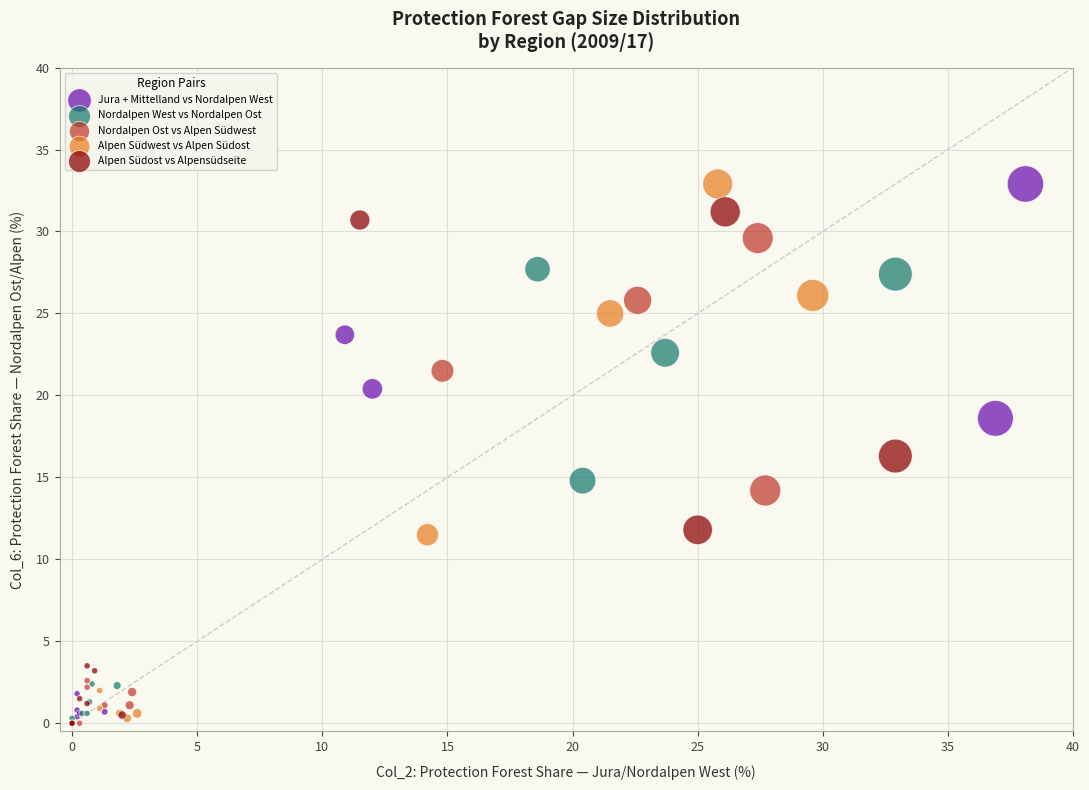

What are all the series names shown in the legend?

Jura + Mittelland vs Nordalpen West, Nordalpen West vs Nordalpen Ost, Nordalpen Ost vs Alpen Südwest, Alpen Südwest vs Alpen Südost, Alpen Südost vs Alpensüdseite